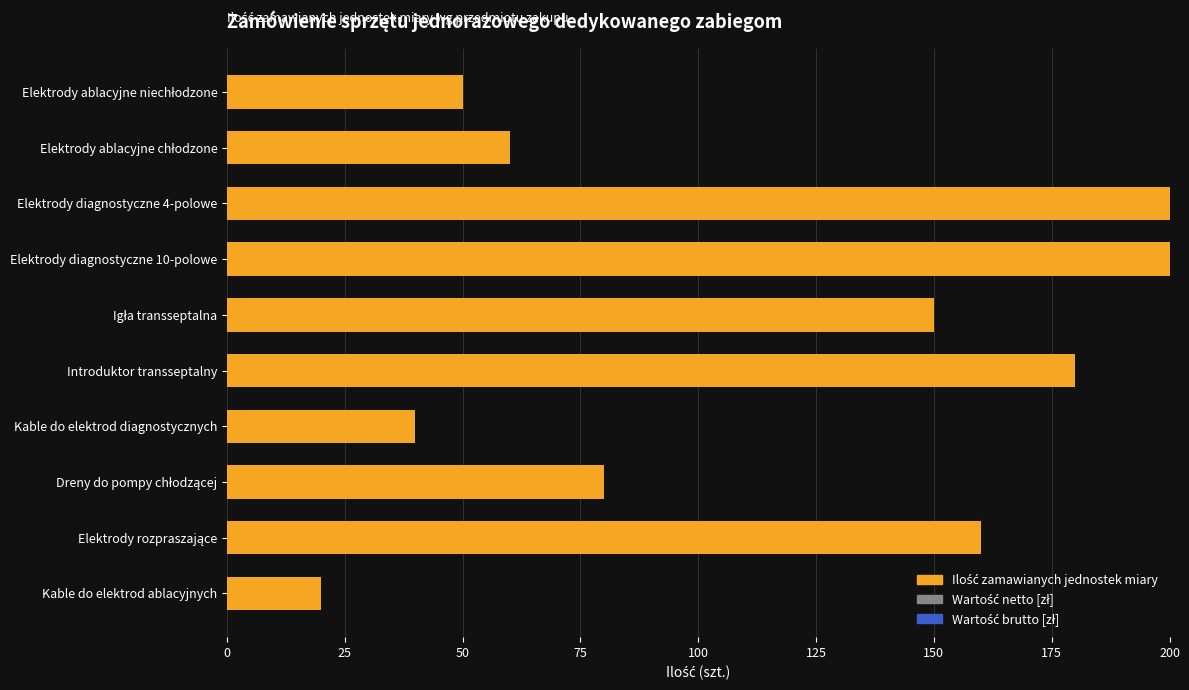

What value does the data have at Elektrody diagnostyczne 4-polowe?

200